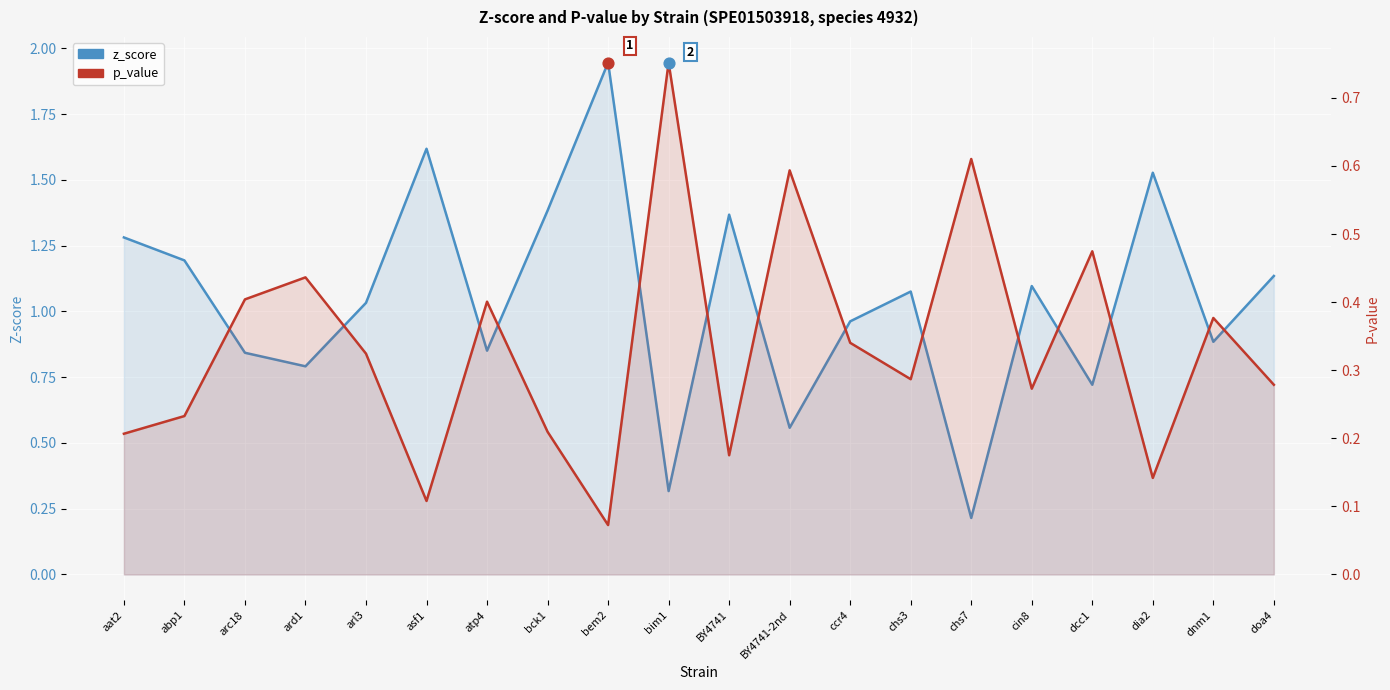

What are all the series names shown in the legend?

z_score, p_value